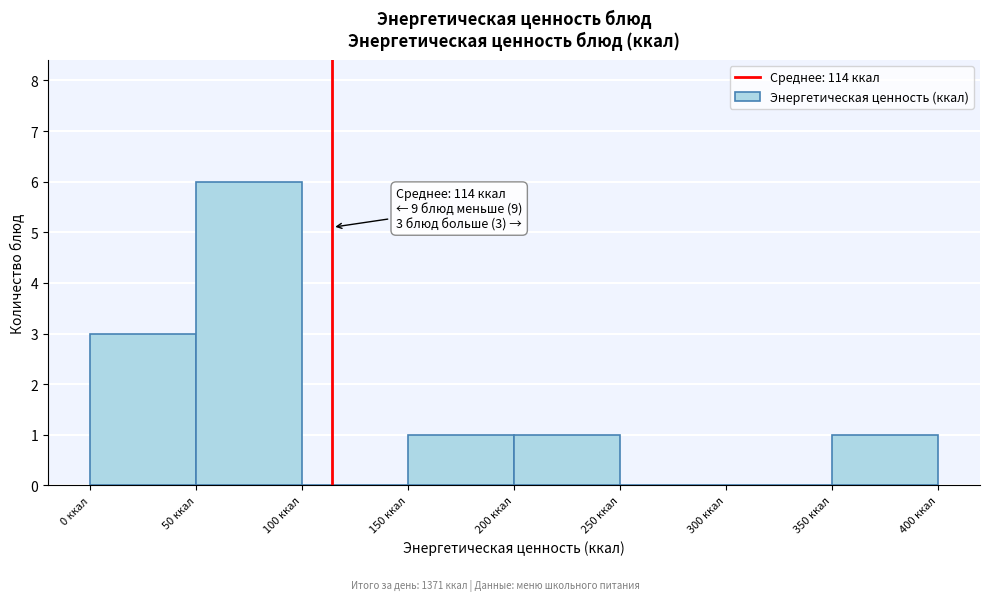

Over which range of the x-axis is the bar tallest?

50 to 100